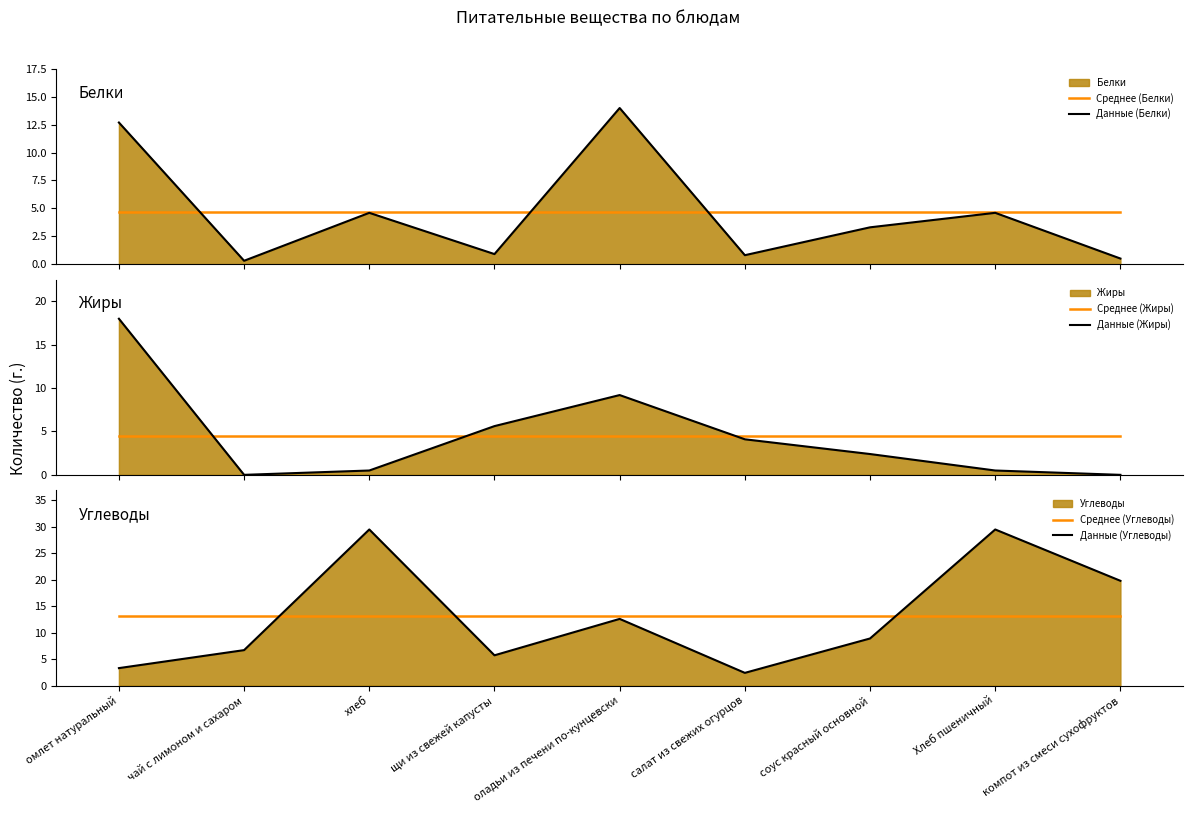

What is the highest value of the Среднее (Белки) series?

4.6